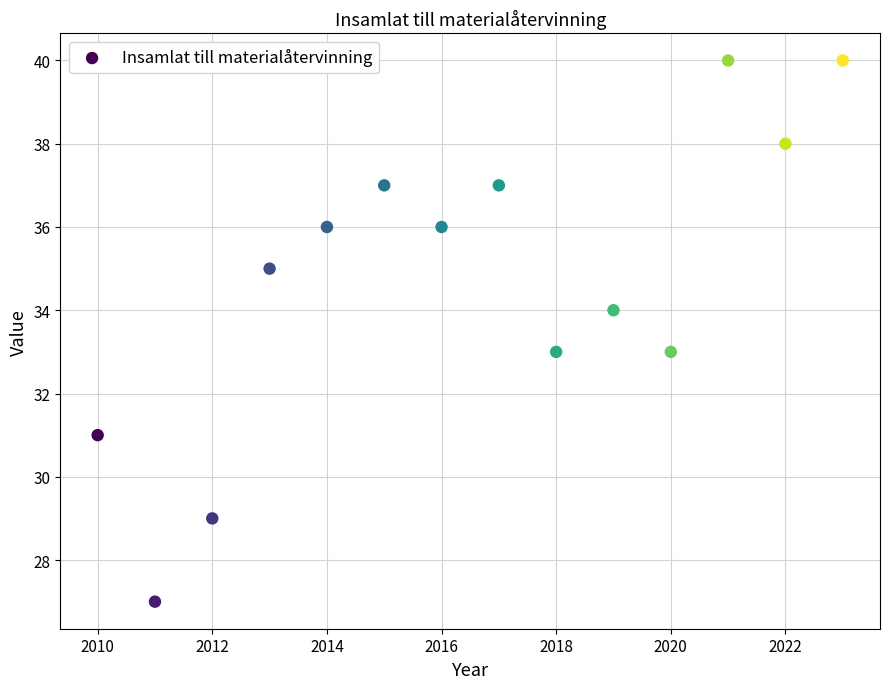

What is the range of Y values (max minus min)?

13